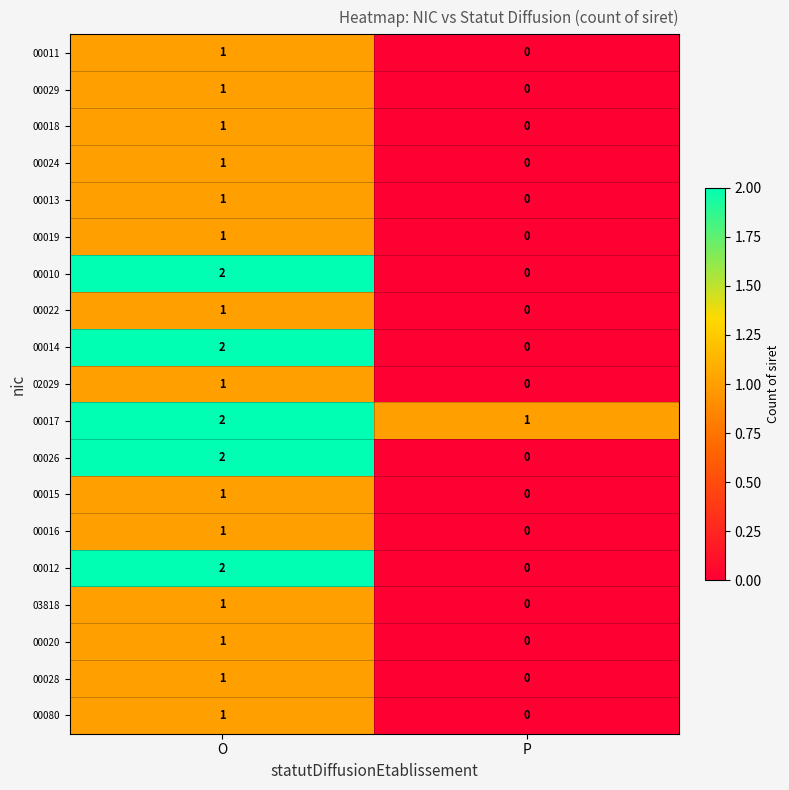

How many series are shown in this chart?

19